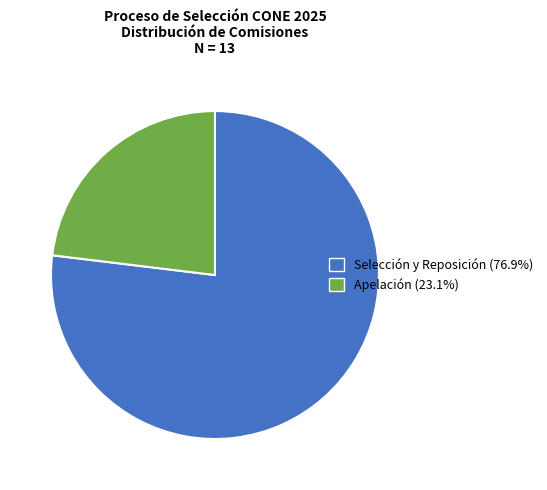

Rank the categories by value from highest to lowest.

Selección y Reposición, Apelación